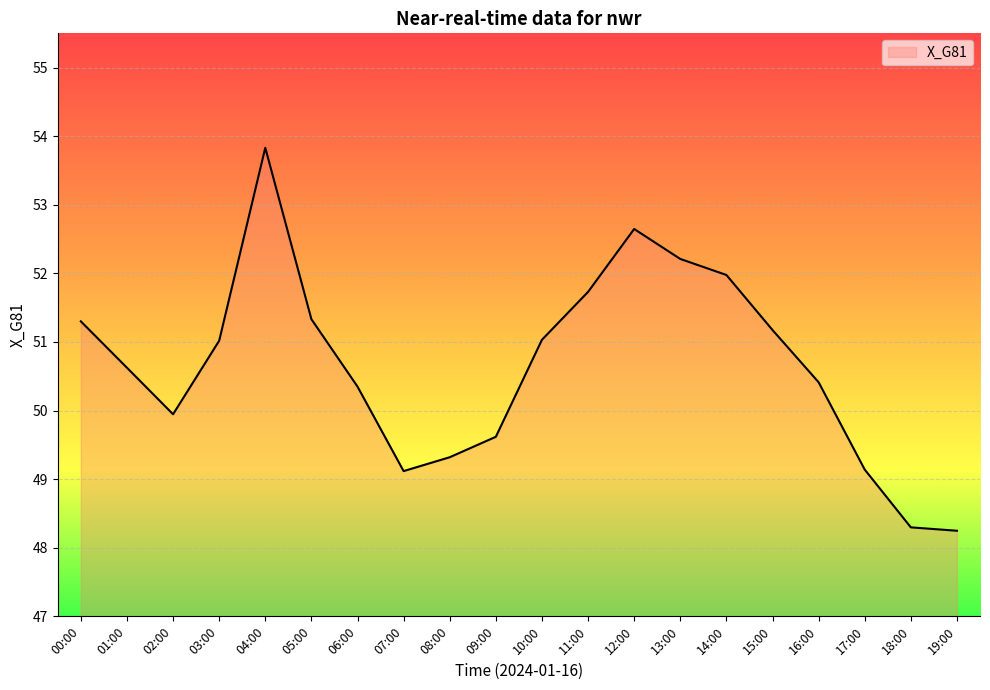

What is the maximum value shown in the chart?

53.8